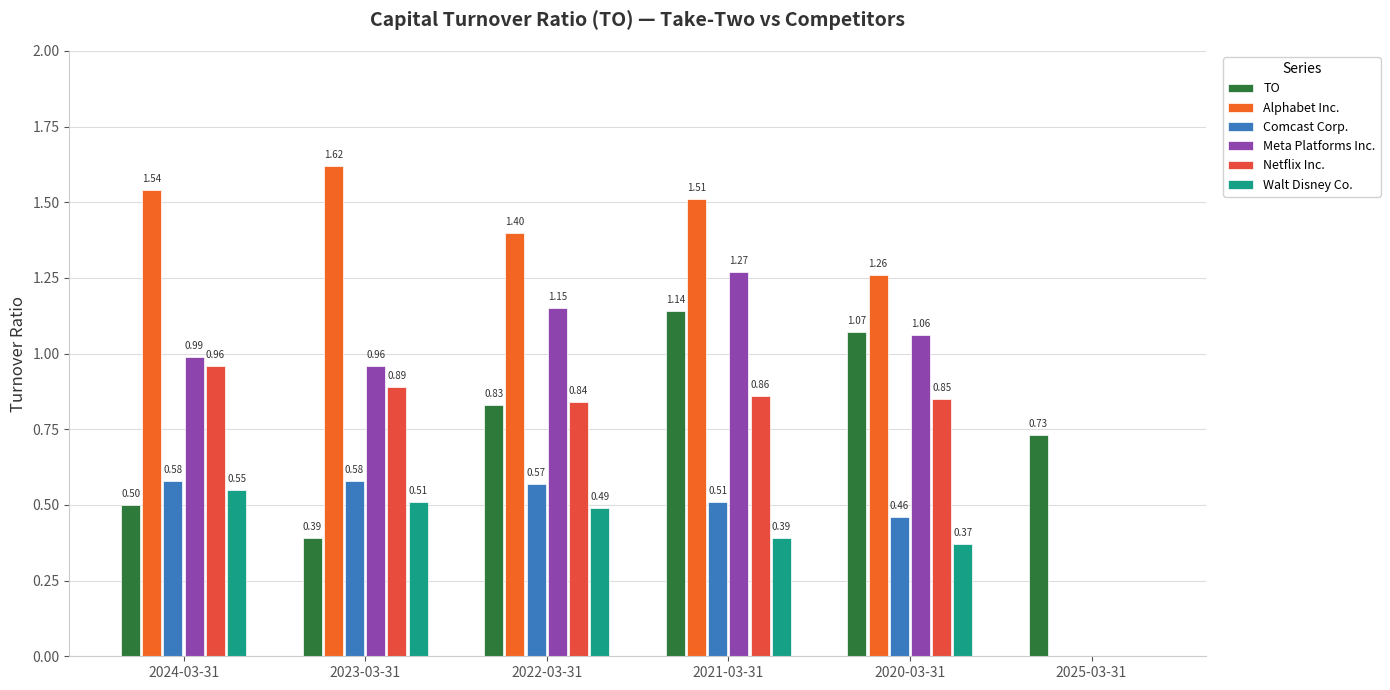

Reading left to right, what are all the values shown in this chart?

TO: 0.5	0.4	0.8	1.1	1.1	0.7
Alphabet Inc.: 1.5	1.6	1.4	1.5	1.3	0.0
Comcast Corp.: 0.6	0.6	0.6	0.5	0.5	0.0
Meta Platforms Inc.: 1.0	1.0	1.1	1.3	1.1	0.0
Netflix Inc.: 1.0	0.9	0.8	0.9	0.8	0.0
Walt Disney Co.: 0.6	0.5	0.5	0.4	0.4	0.0